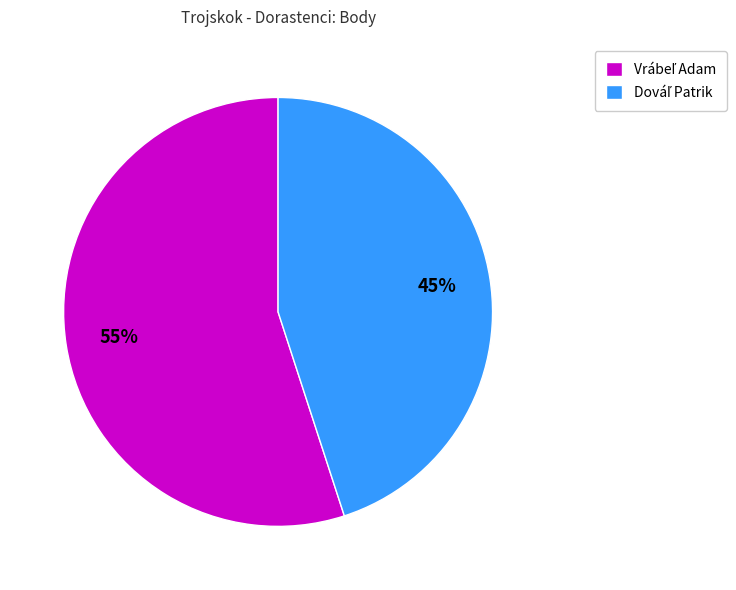

Is there any slice that represents more than half of the pie?

Yes